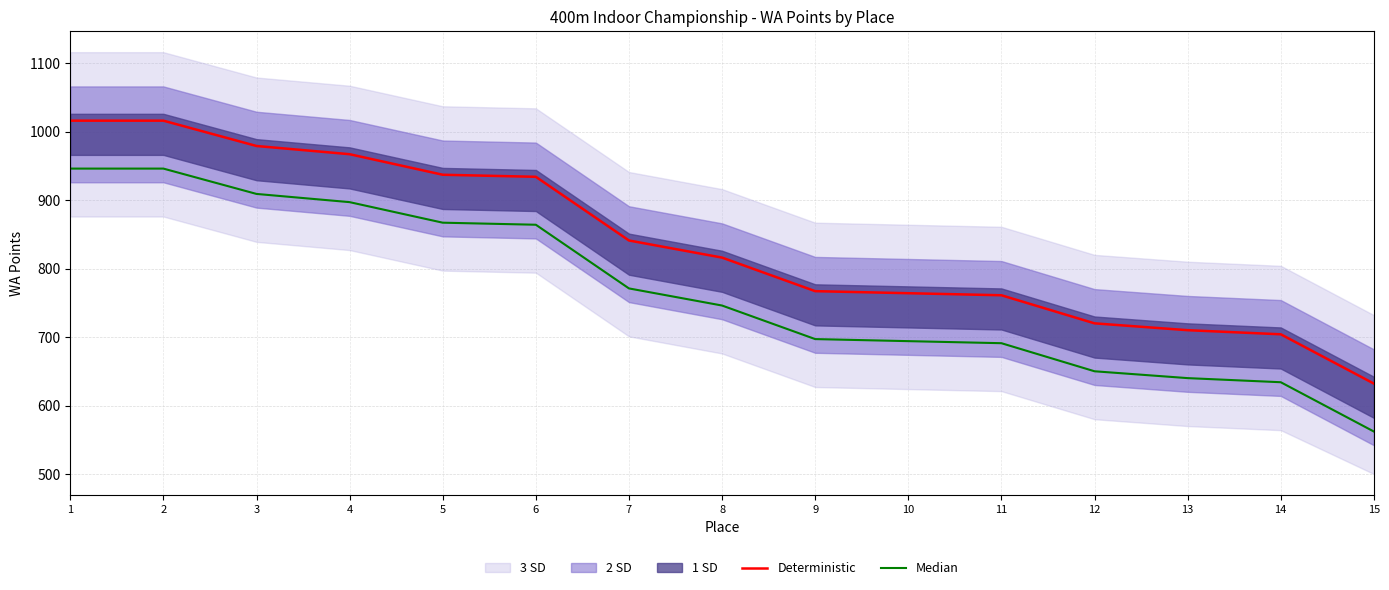

How many lines are shown in the chart?

2